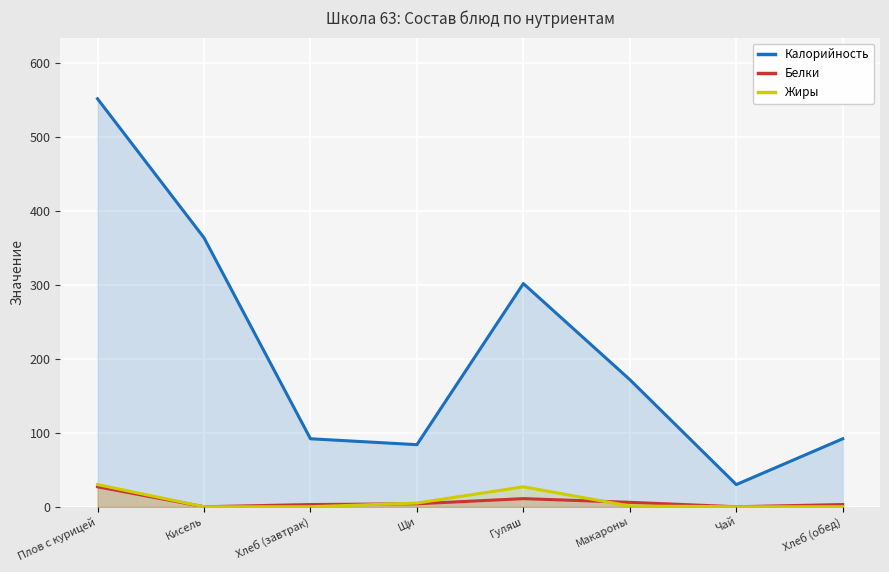

What is the approximate value of Жиры at Щи, to the nearest 5?

5